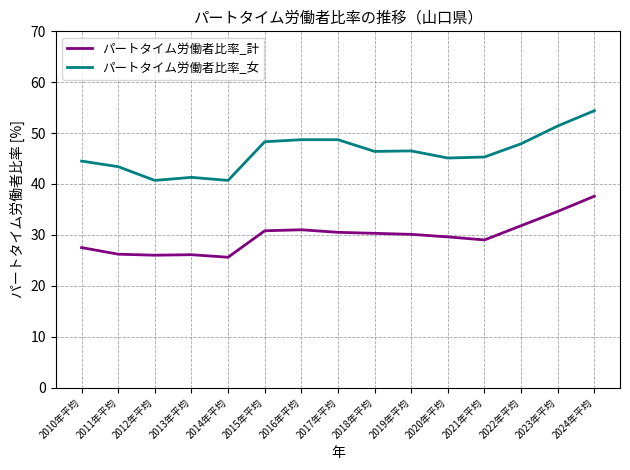

Rank the series at 2013年平均 from lowest to highest value.

パートタイム労働者比率_計, パートタイム労働者比率_女